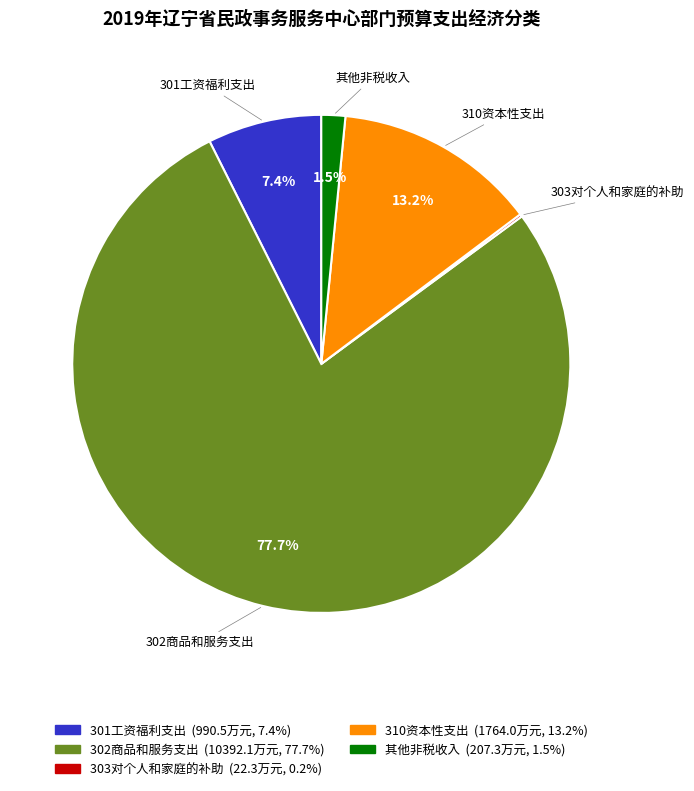

Which category has the biggest portion of the pie?

302商品和服务支出